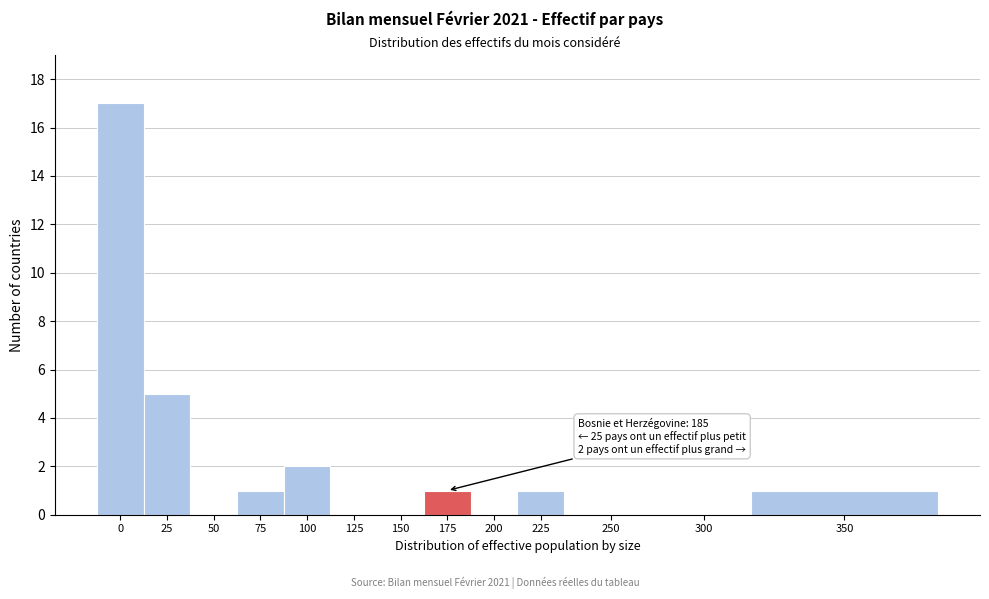

Reading left to right, extract all data points from this chart.

0=17	25=5	50=0	75=1	100=2	125=0	150=0	175=1	200=0	225=1	250=0	300=0	350=1